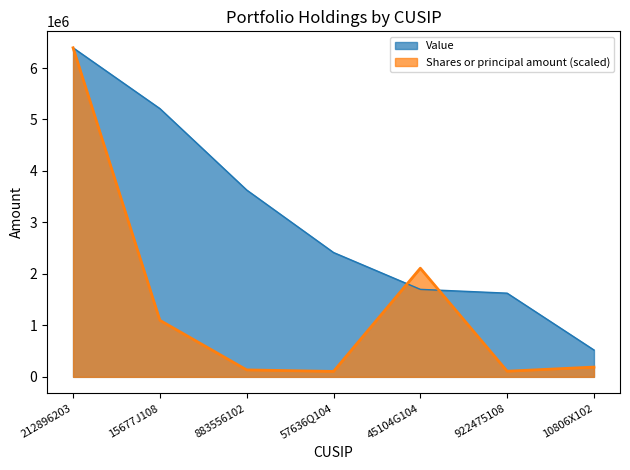

Between 15677J108 and 922475108, which series saw the biggest shift?

Value